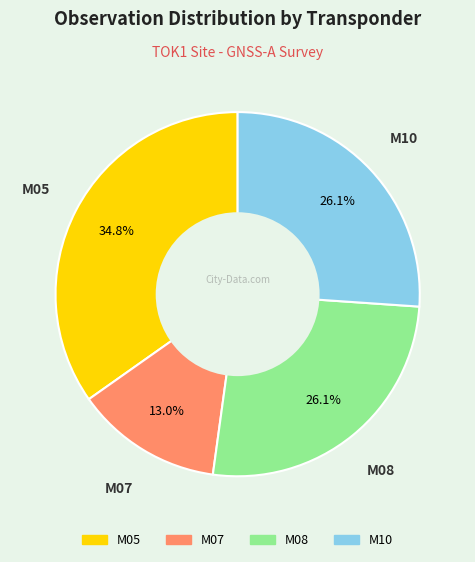

Which has a higher value, M07 or M05?

M05